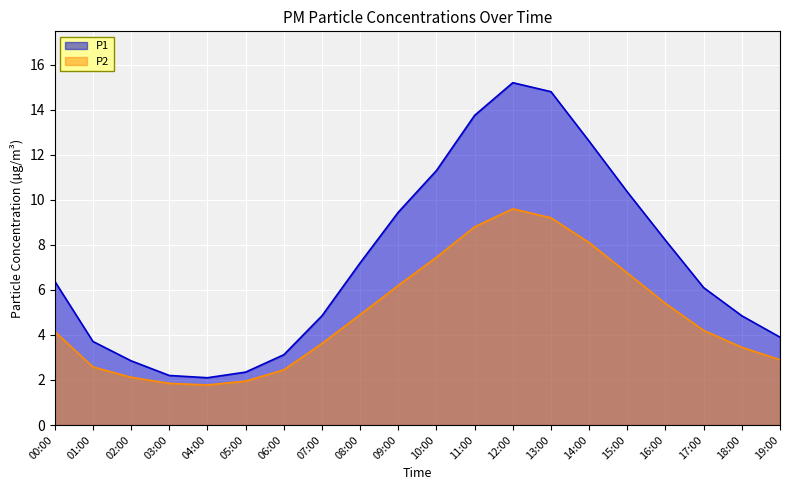

True or false: P2 and P1 intersect in this chart.

False